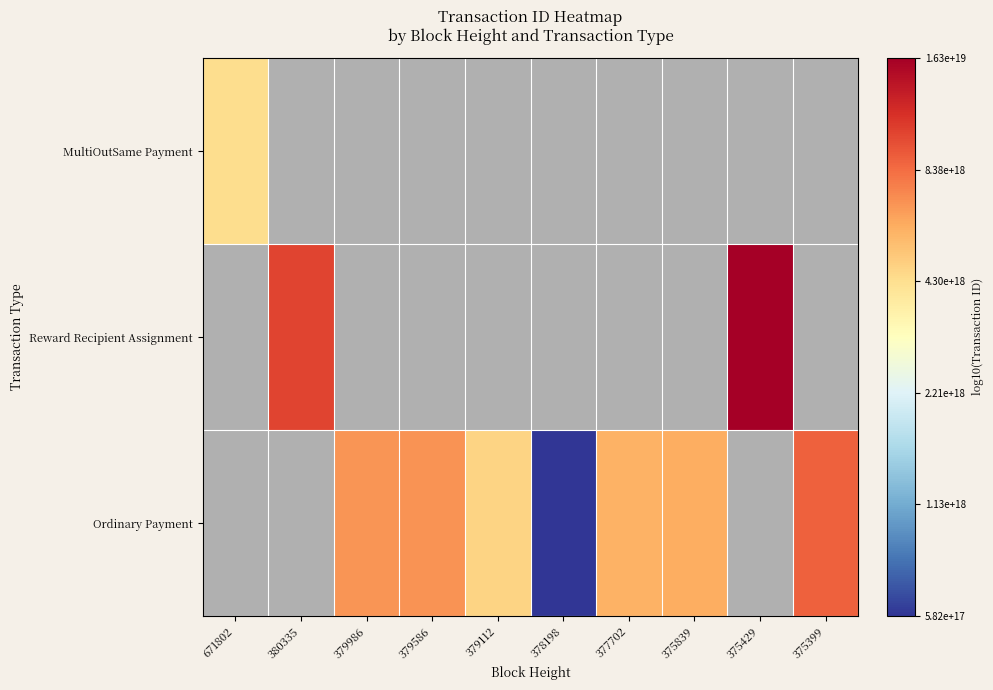

Is it true that Ordinary Payment equals 18.8 at 379586?

True